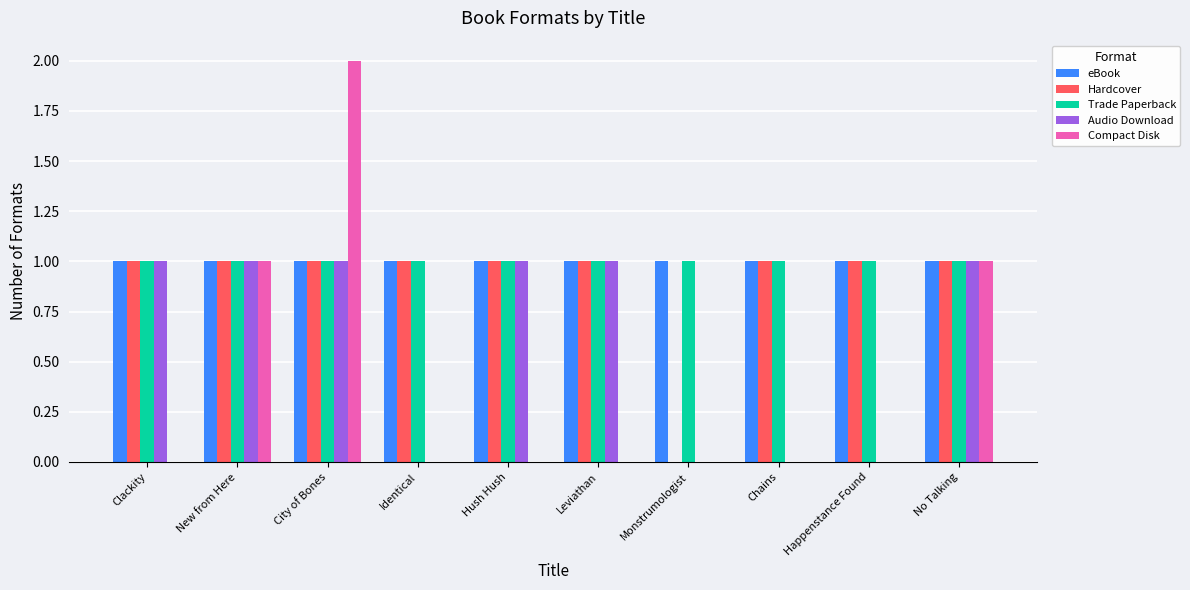

Count the number of data series in this chart.

5